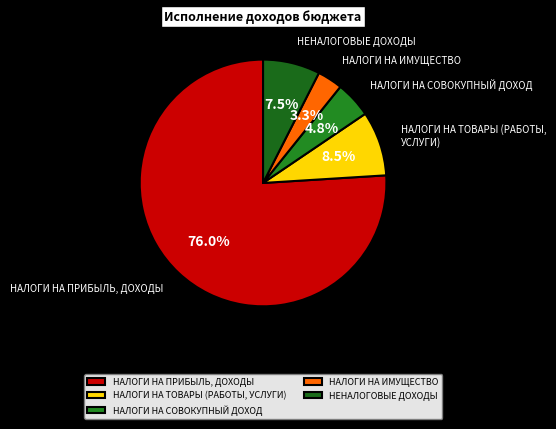

To the nearest percent, what is the difference between the largest and smallest slice percentages?

73%